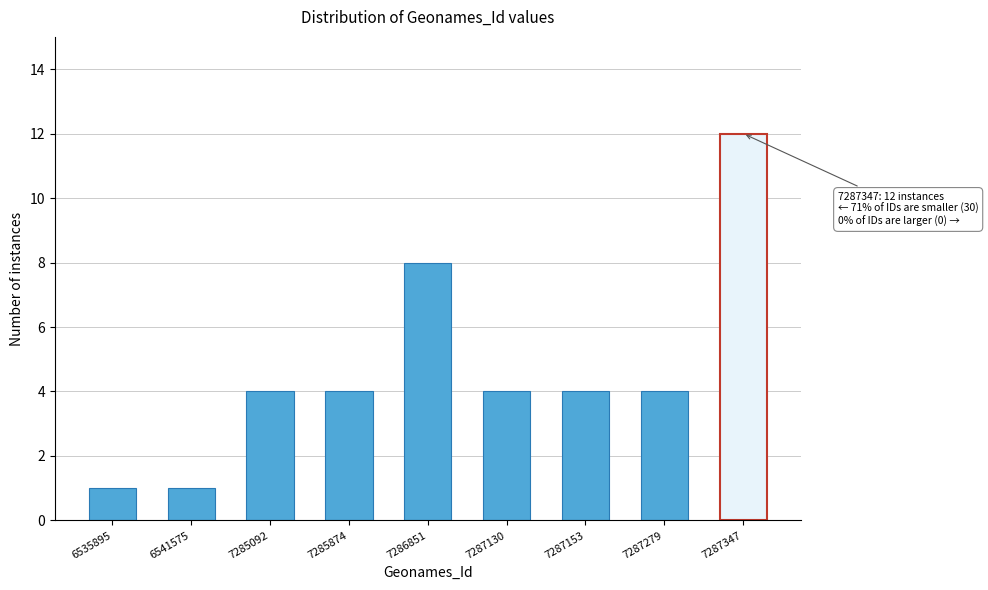

Reading left to right, extract all data points from this chart.

1	1	4	4	8	4	4	4	12